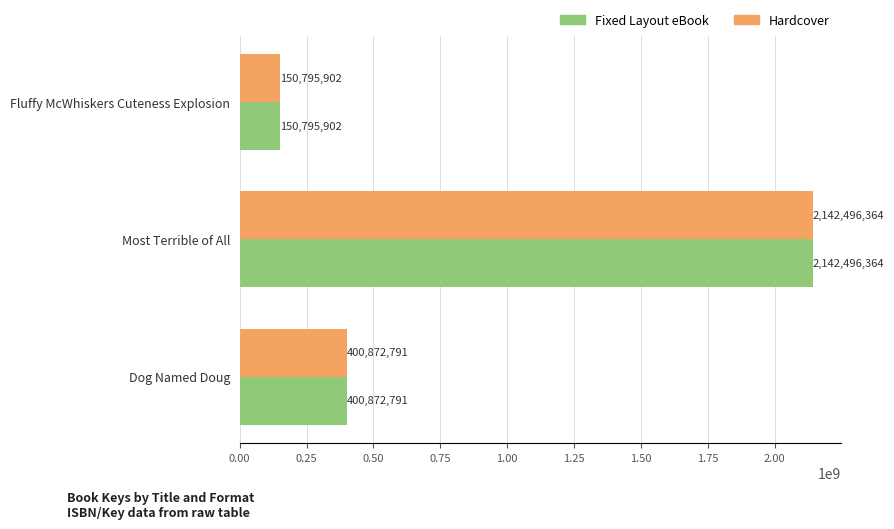

How many Hardcover values are between 150795902 and 2142496364?

3